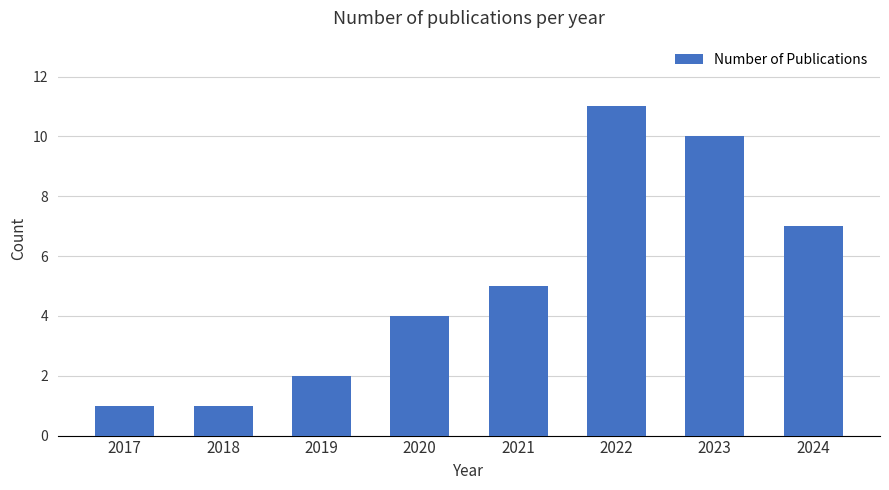

What is the average value?

5